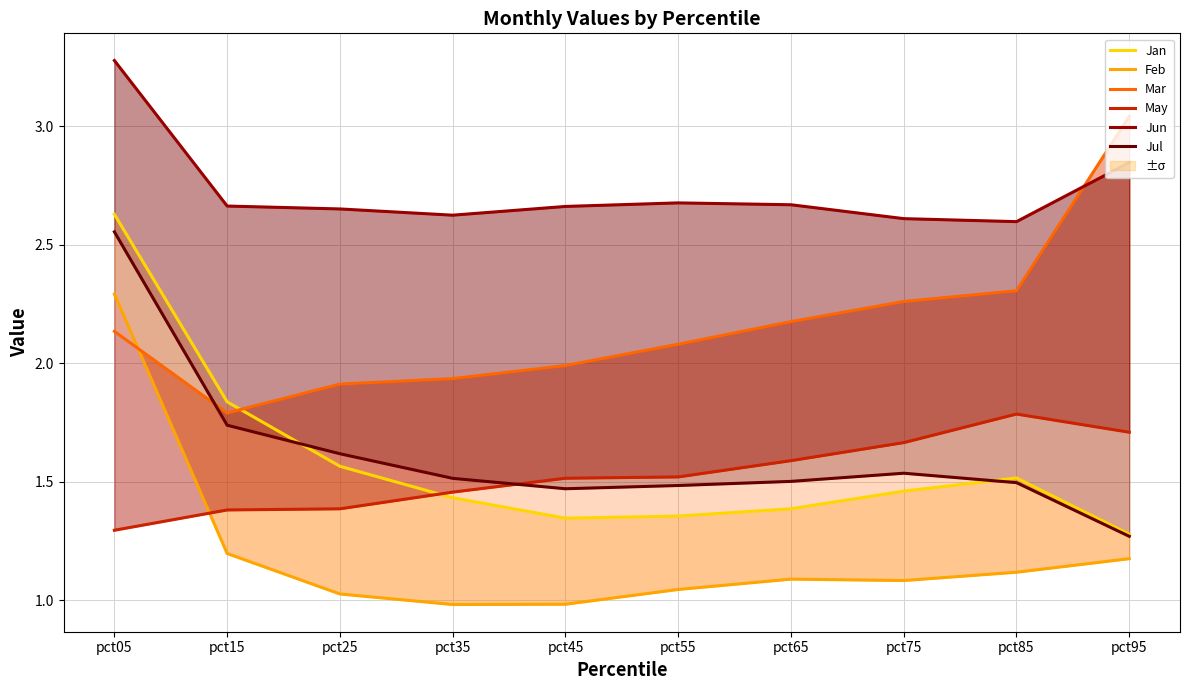

At which label does Feb reach its minimum?

pct35